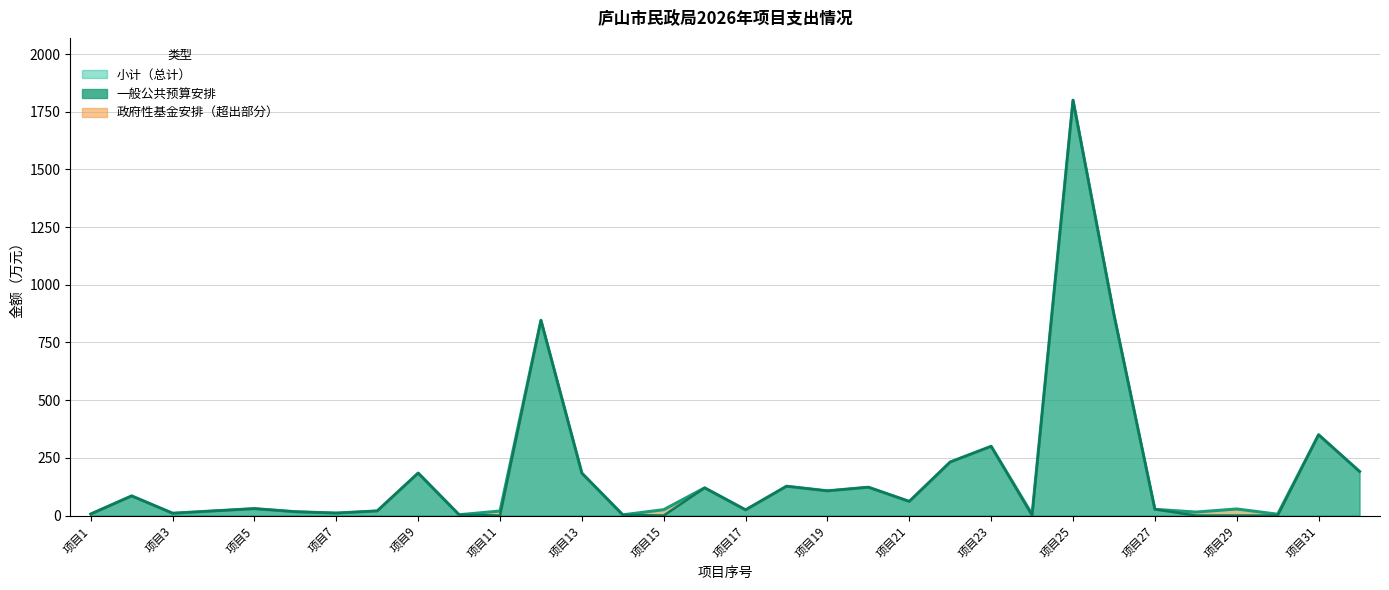

How many values in the 一般公共预算安排 series are below 30?

16